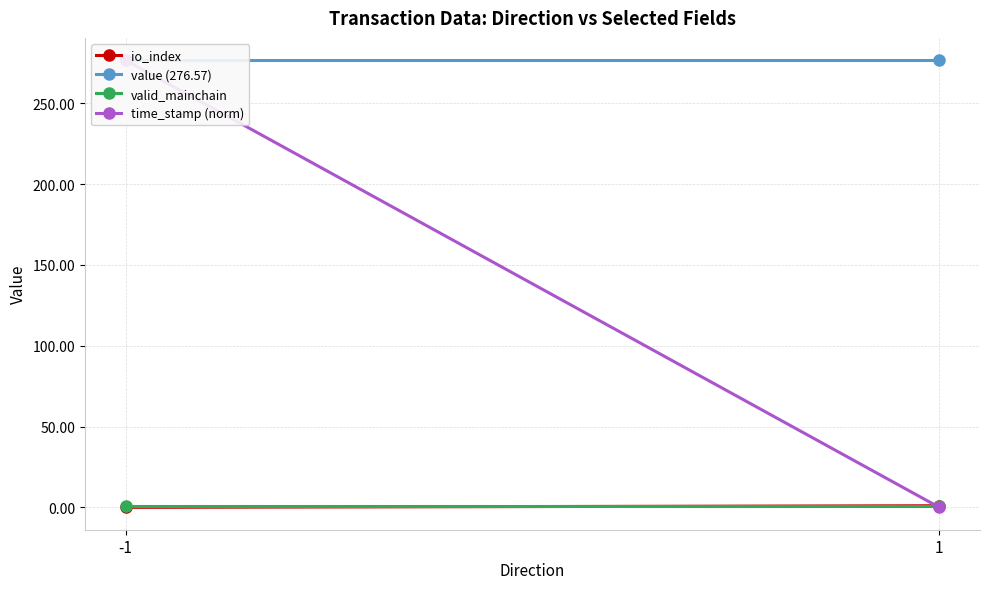

Which series has the widest spread of values?

time_stamp (norm)